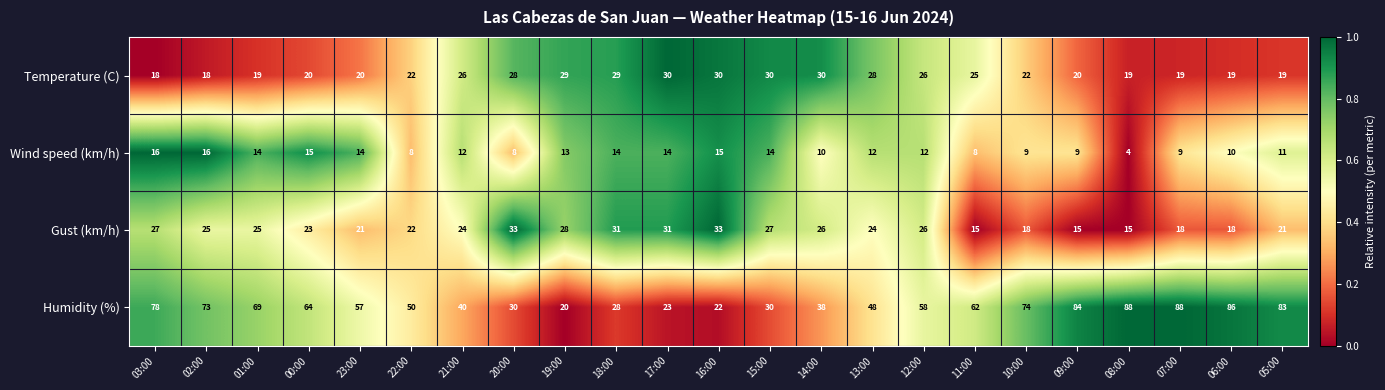

Is it true that Gust (km/h) equals 22 at 22:00?

True